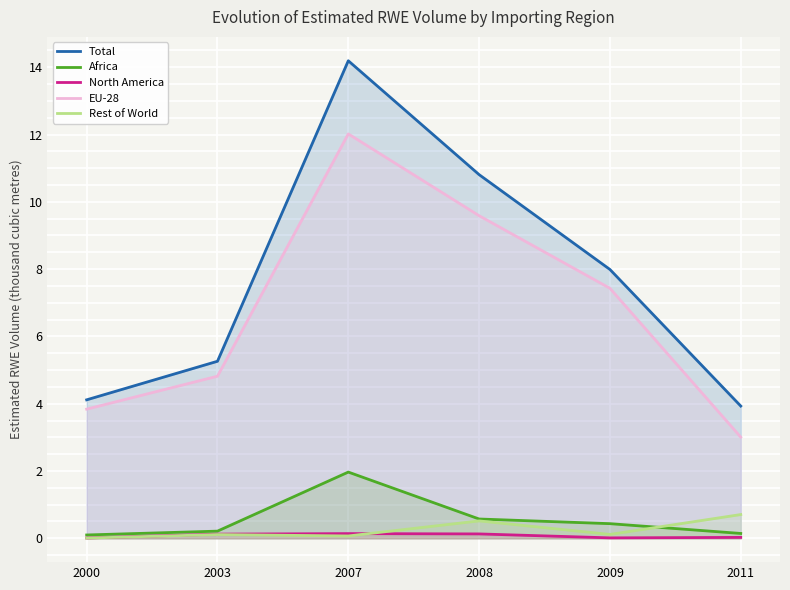

What value does the Total series have at 2011?

3.9